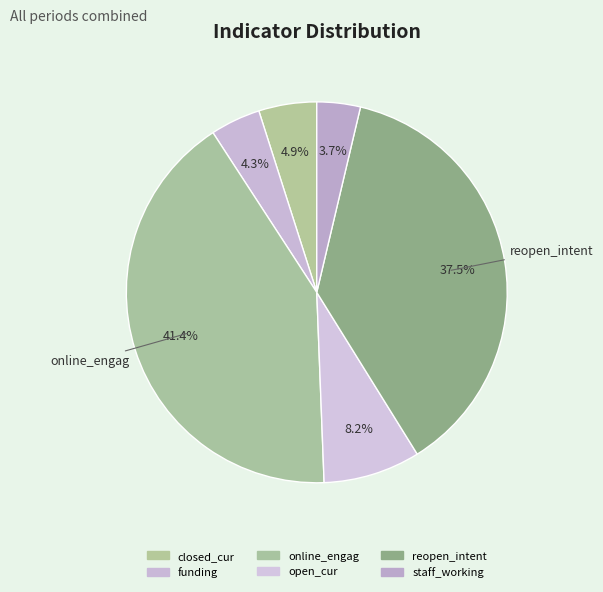

How many segments does this pie chart have?

6